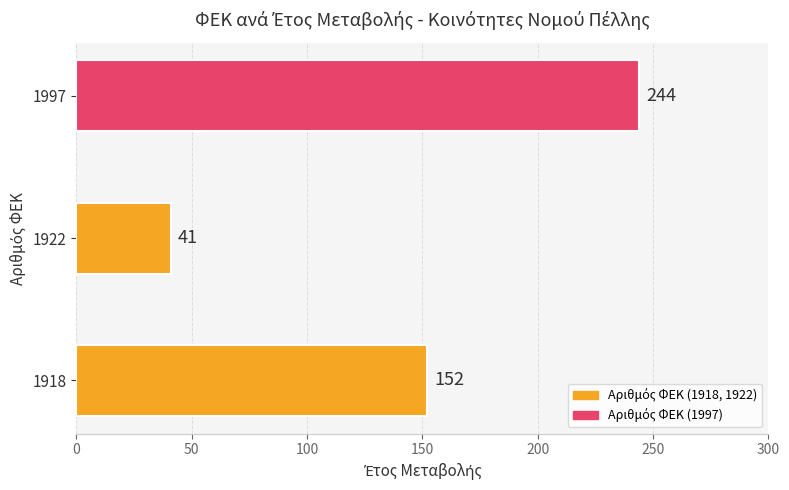

What is the greatest value displayed?

244